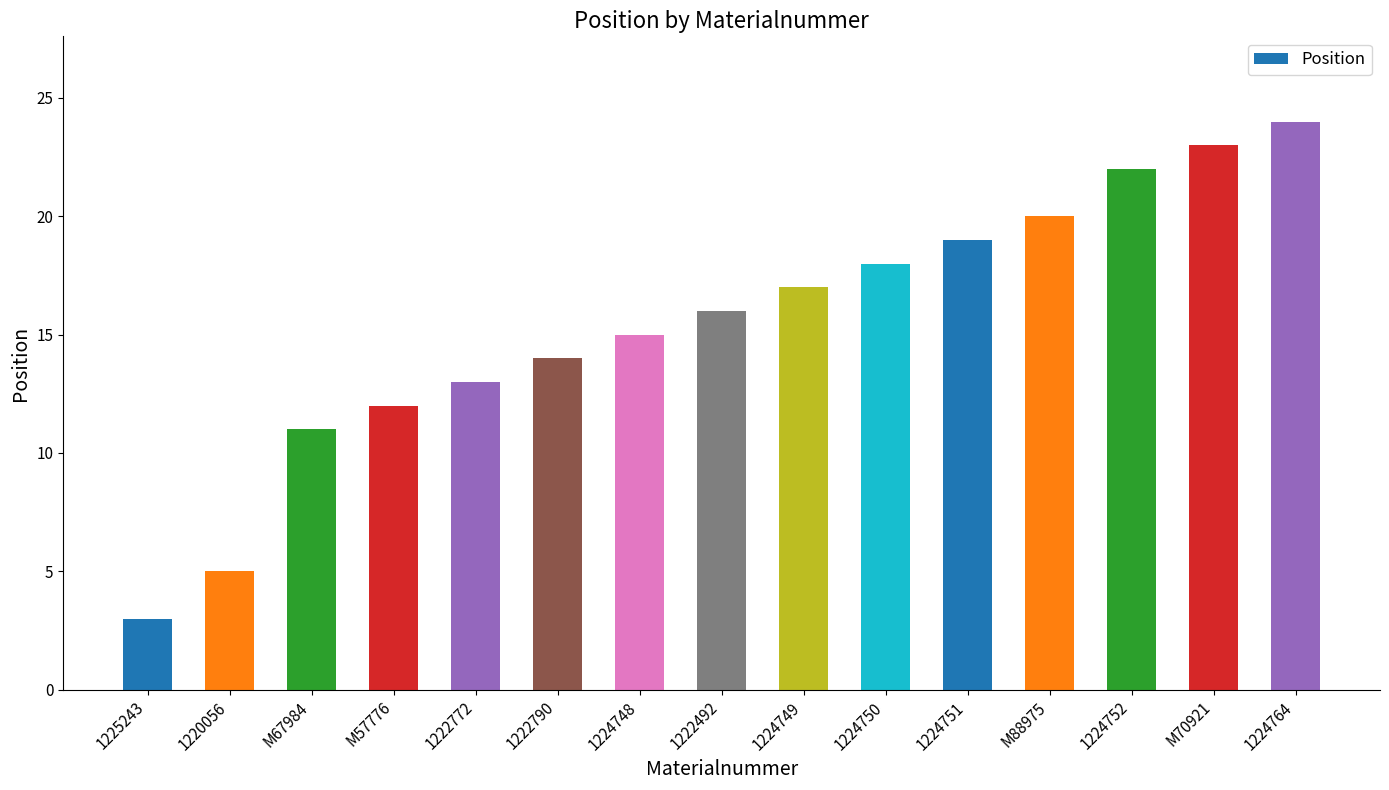

What is the difference between the values at 1225243 and 1222790?

11